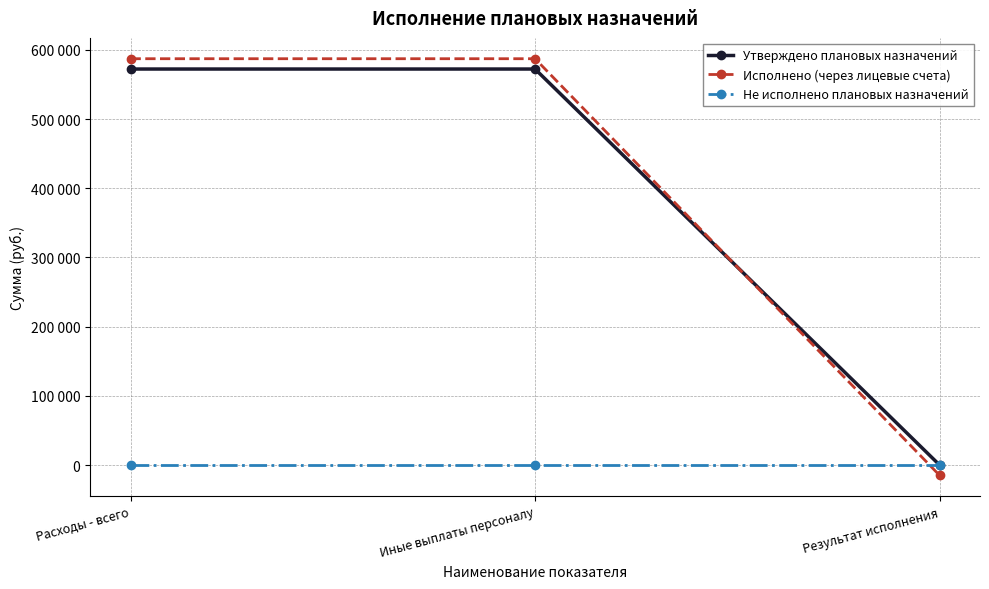

The value of Исполнено (через лицевые счета) at Иные выплаты персоналу is 229382. True or false?

False